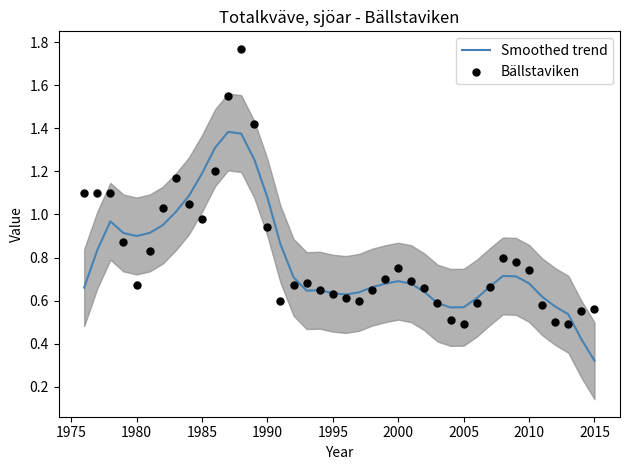

At which label is Smoothed trend closest to 0?

2015